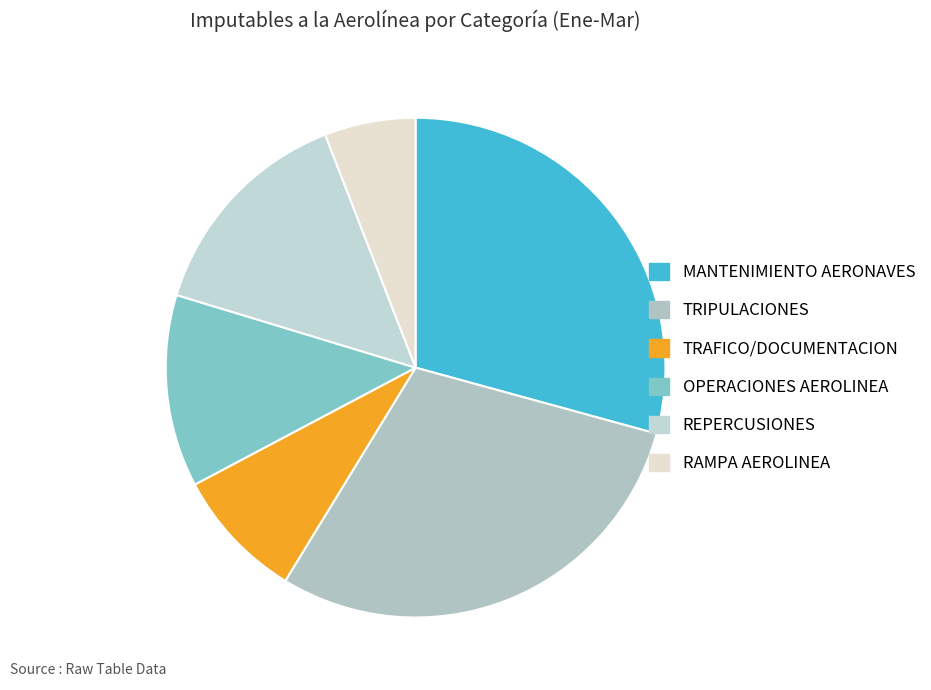

Does any single category account for the majority?

No